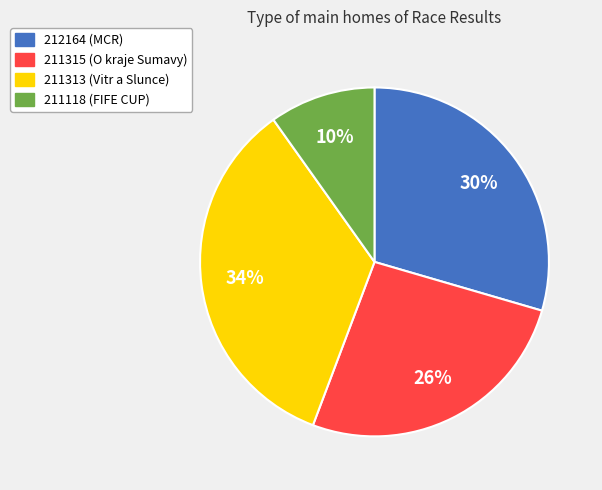

To the nearest percent, what is the average slice percentage?

25%